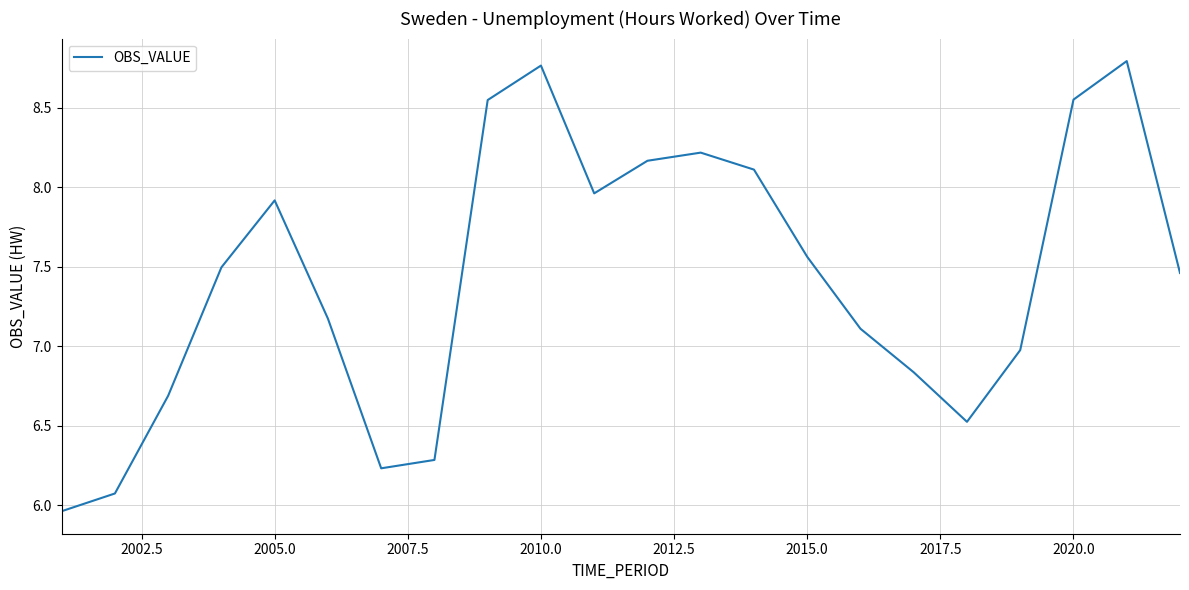

What is the difference between the maximum and minimum values?

2.8